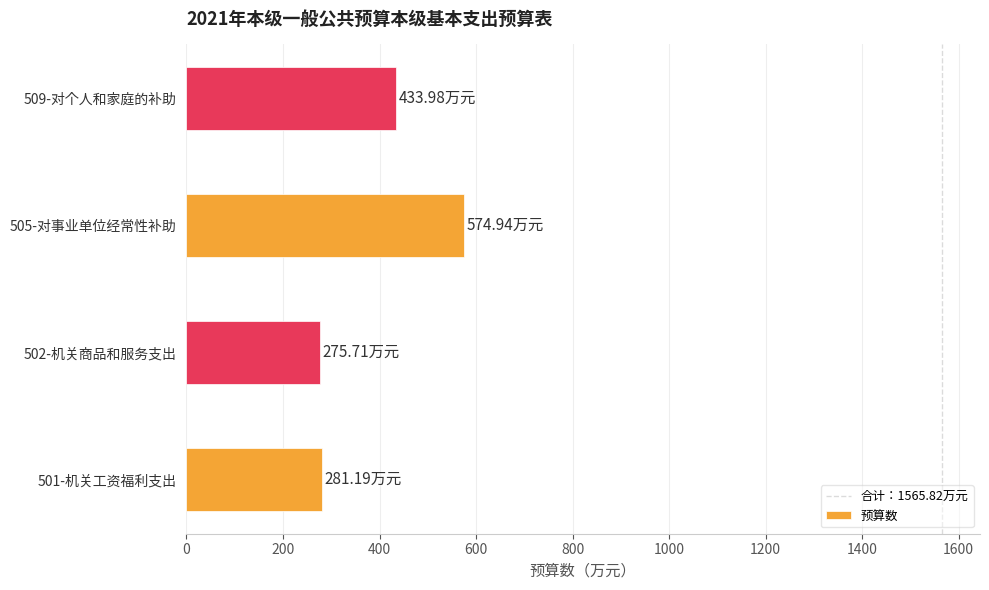

What is the change in value from 501-机关工资福利支出 to 502-机关商品和服务支出?

-5.5